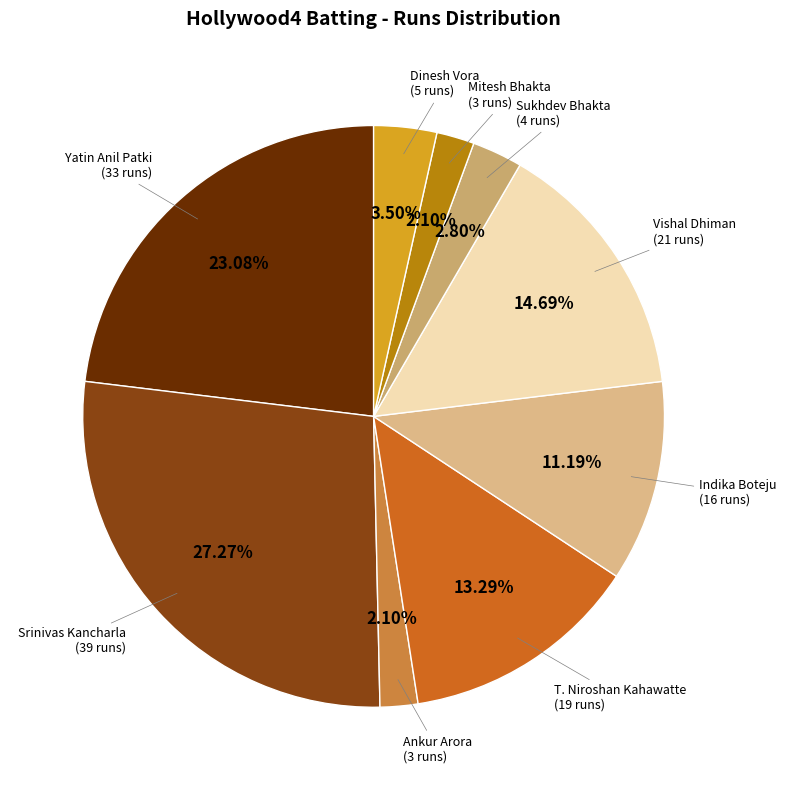

Between Indika Boteju and Vishal Dhiman, which is larger?

Vishal Dhiman